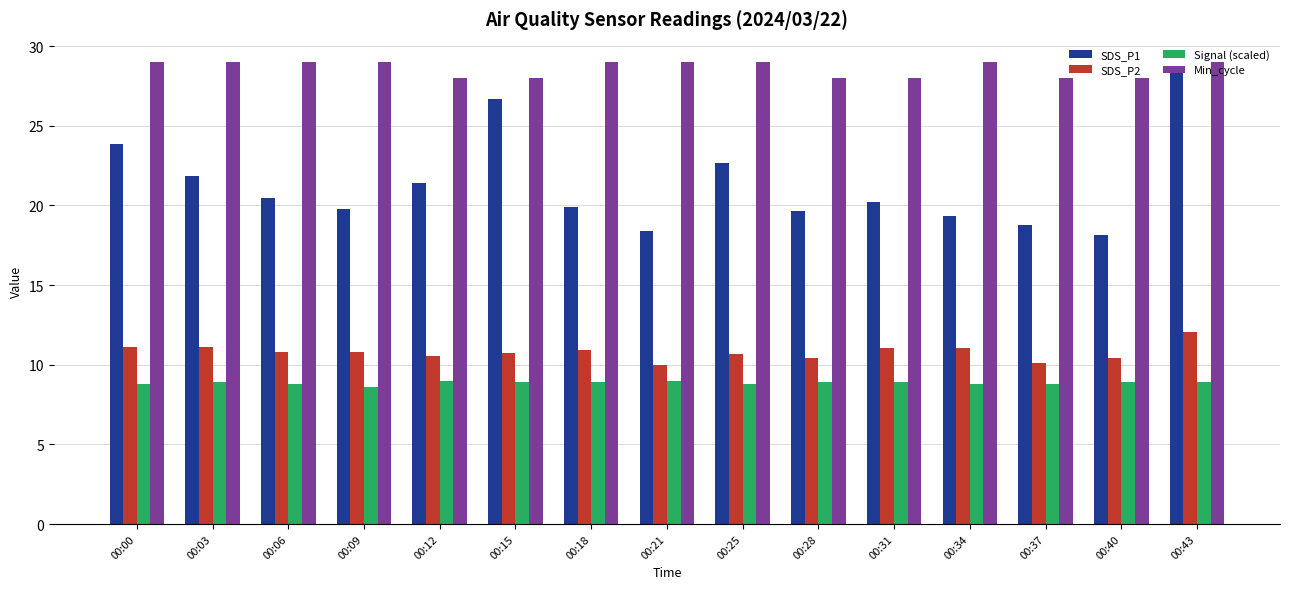

The value of Signal (scaled) at 00:09 is 8.6. True or false?

True